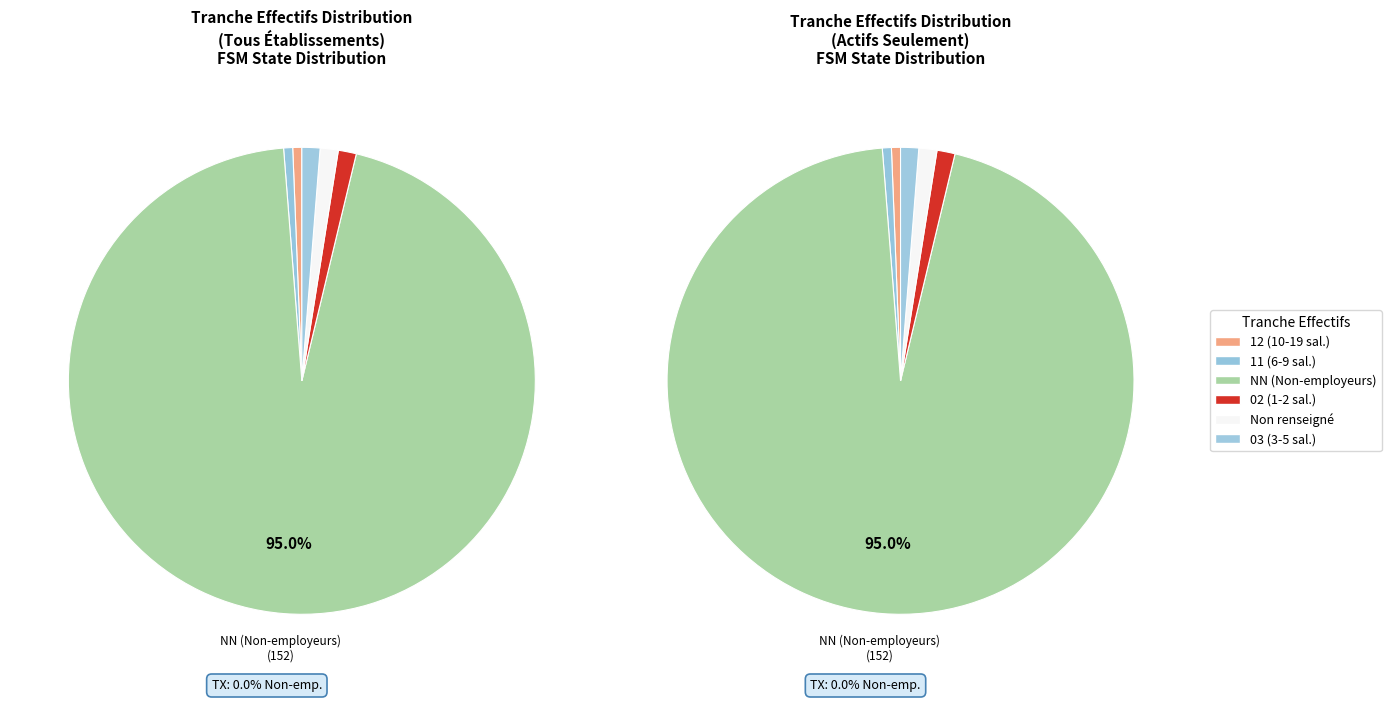

Is the sum of 32 and 21 greater than half?

No